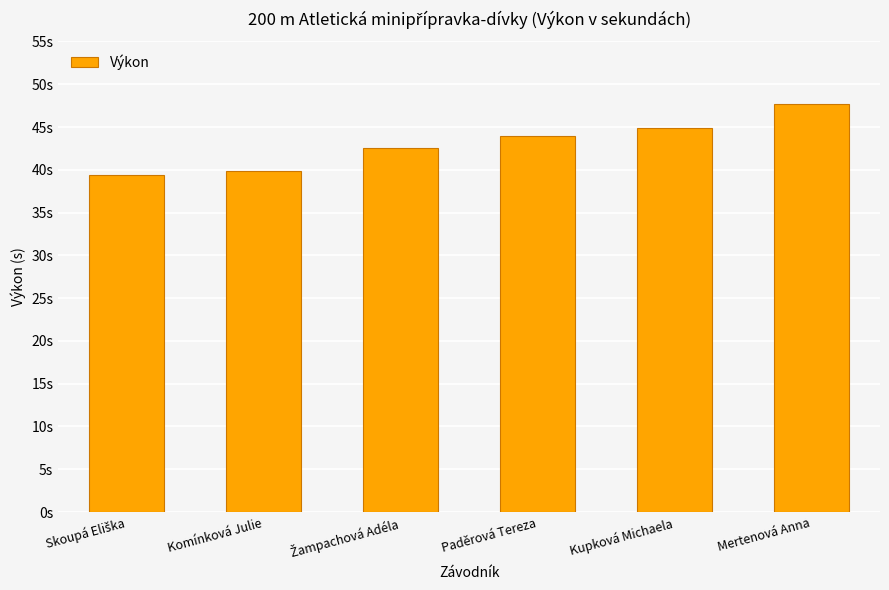

What is the approximate value at Skoupá Eliška?

39.4